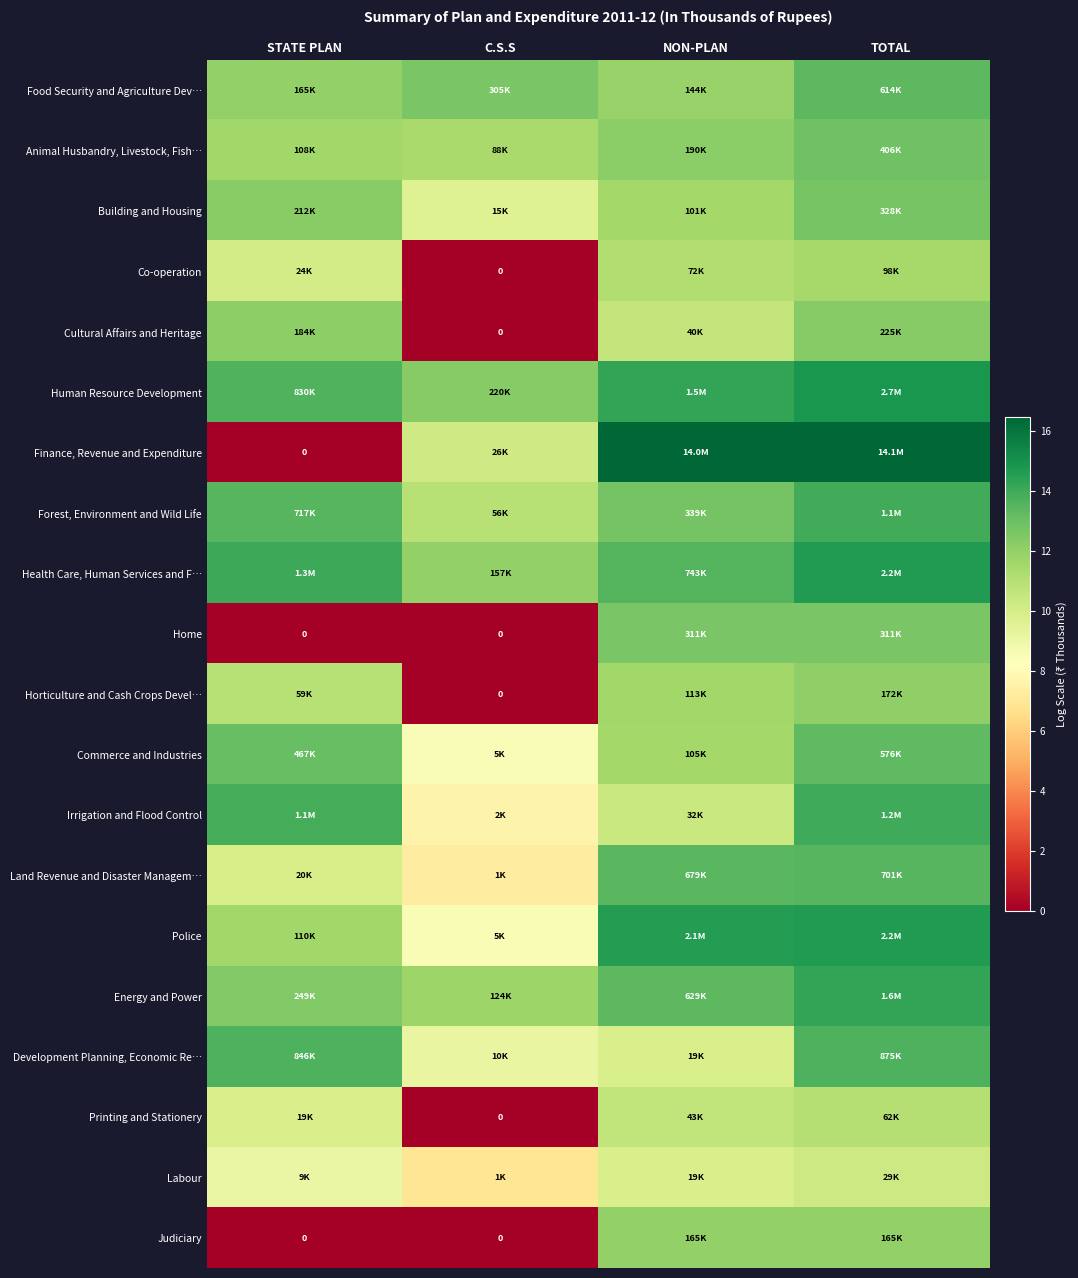

Which series has the largest range (max minus min)?

Finance, Revenue and Expenditure